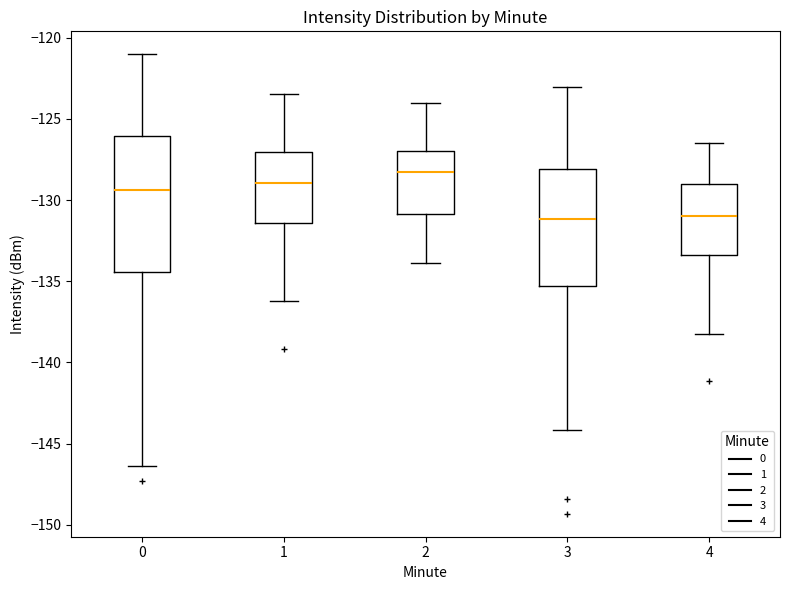

Which box is the tallest, from its lower edge to its upper edge?

0